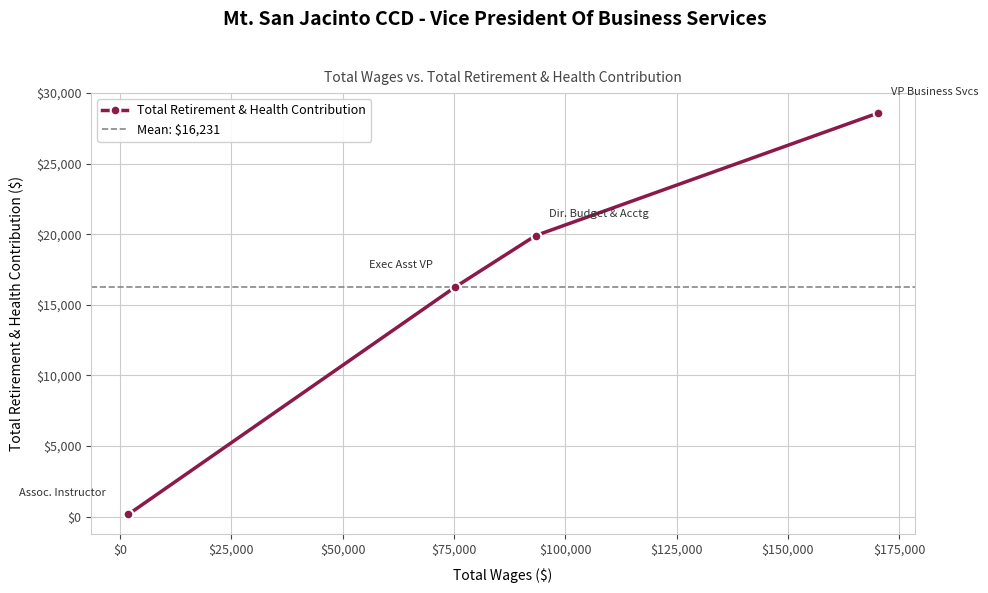

How many data points are above 19908?

1